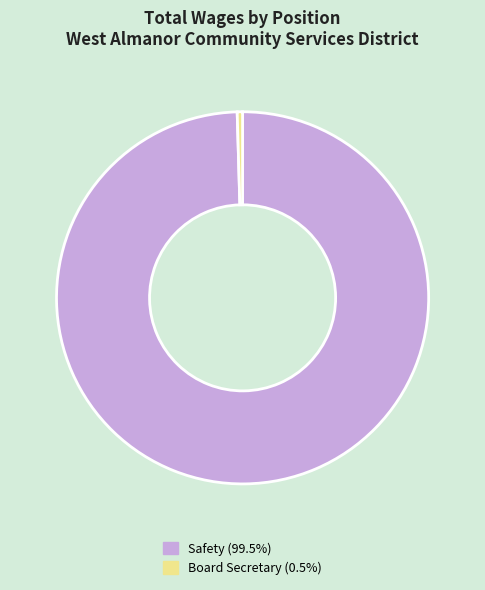

How many segments does this pie chart have?

2